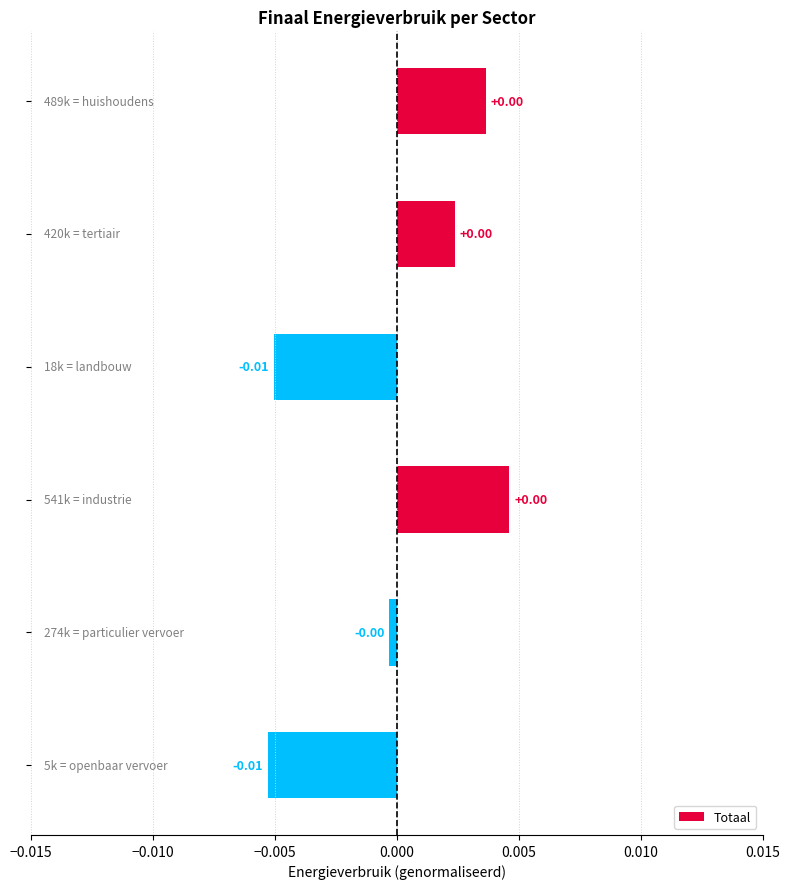

How many positive values are there?

3